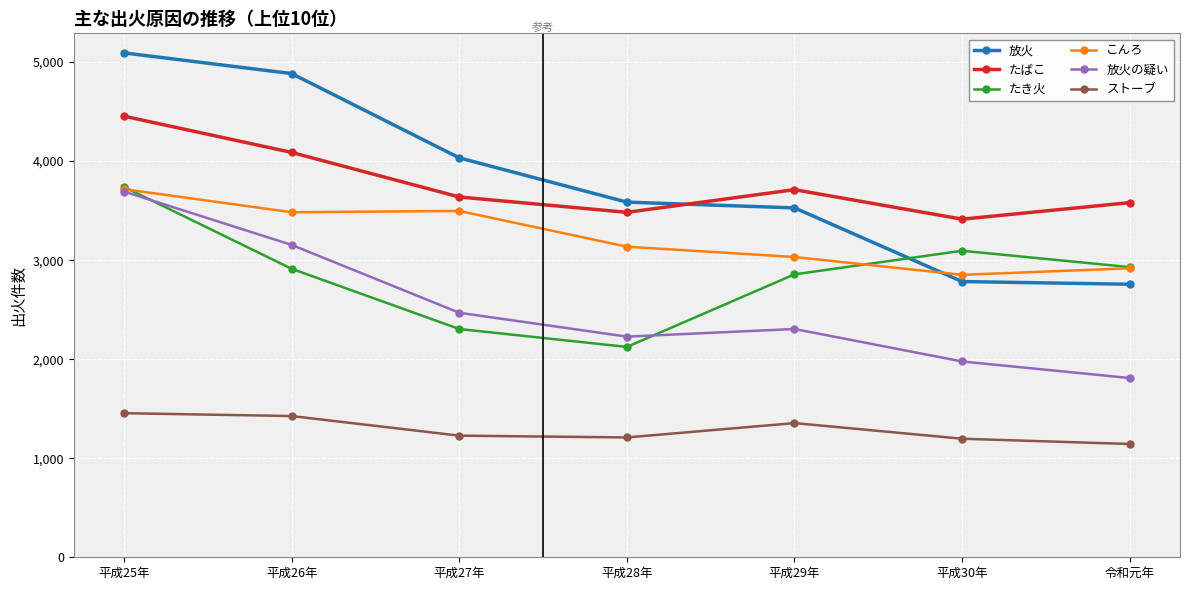

How many series are shown in this chart?

6